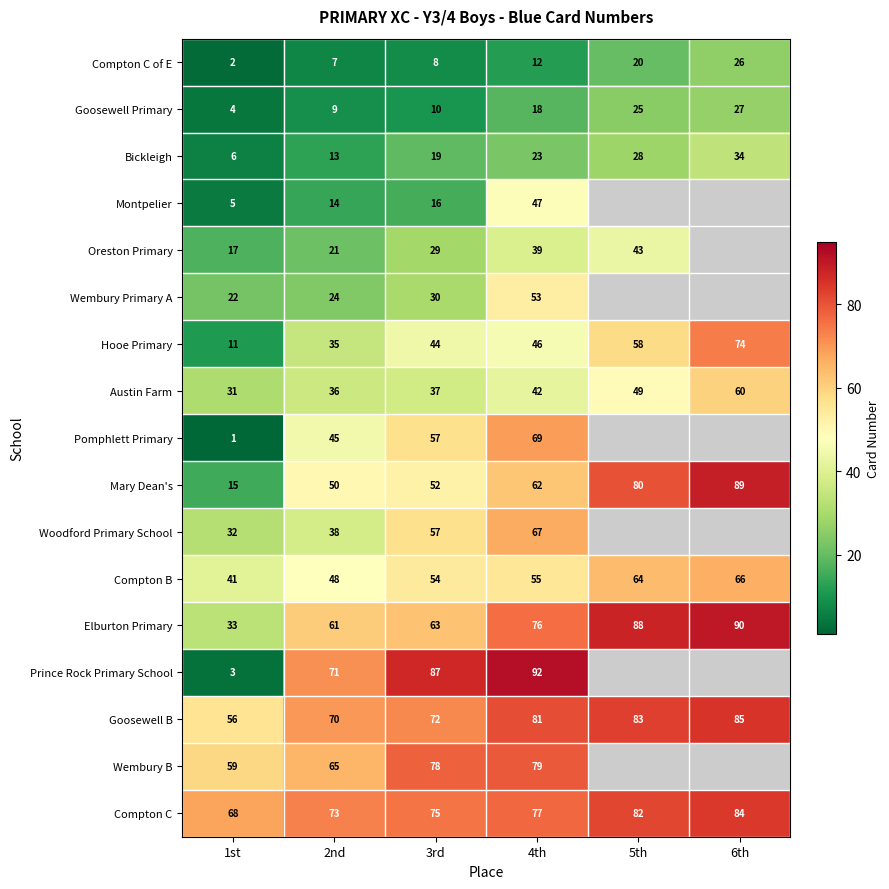

Where is Hooe Primary nearest to the value 42?

3rd